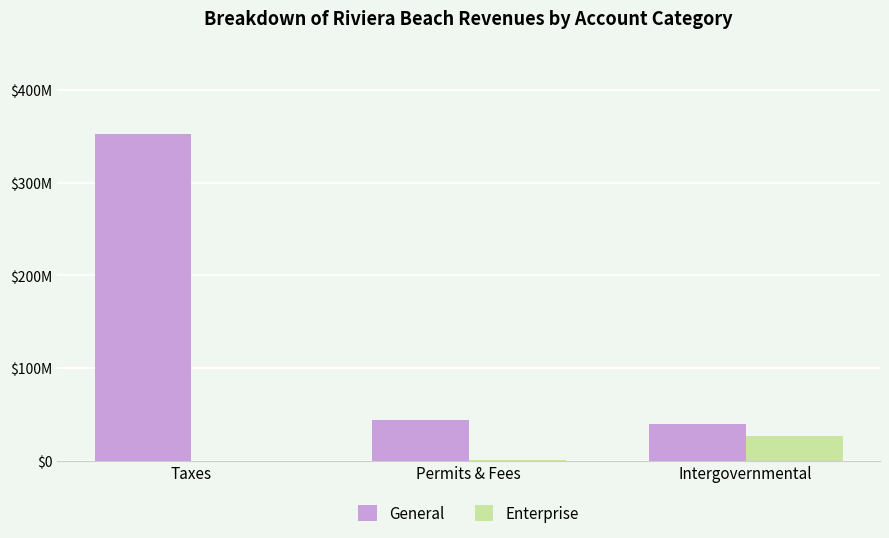

What is the sum of all Enterprise values?

2797154